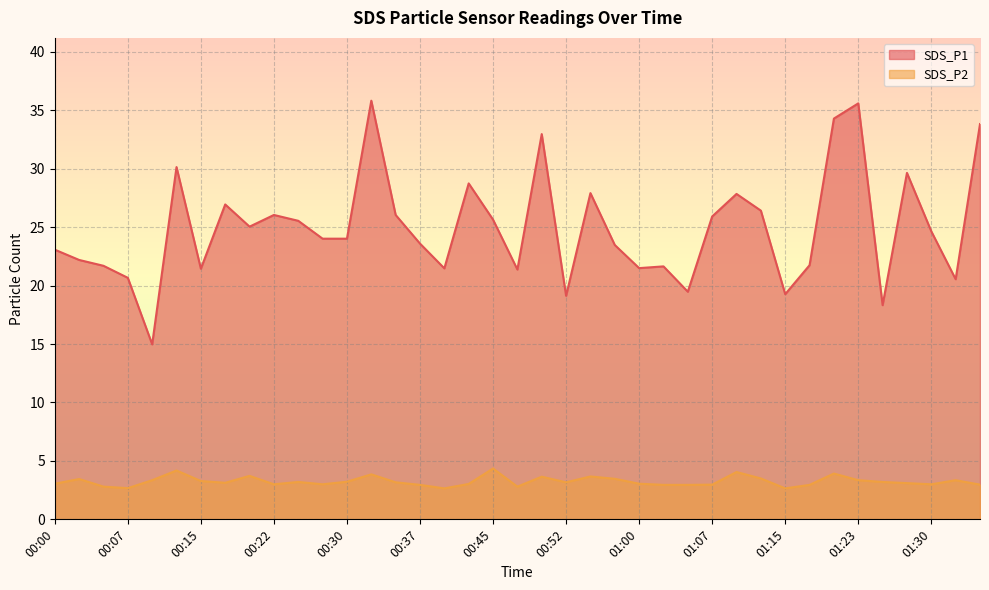

What is the approximate value of SDS_P1 at 00:55?

27.9